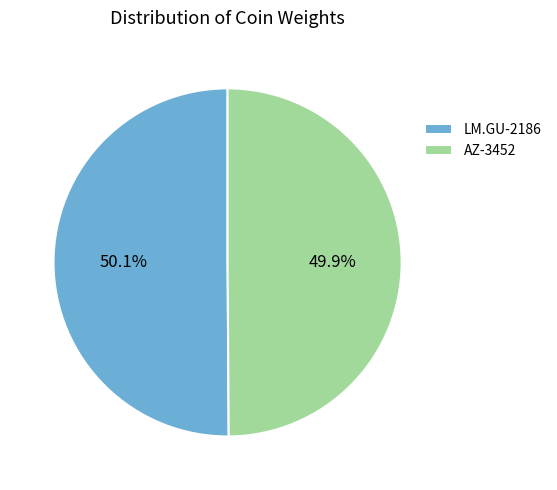

What portion of the pie excludes LM.GU-2186?

49.9%